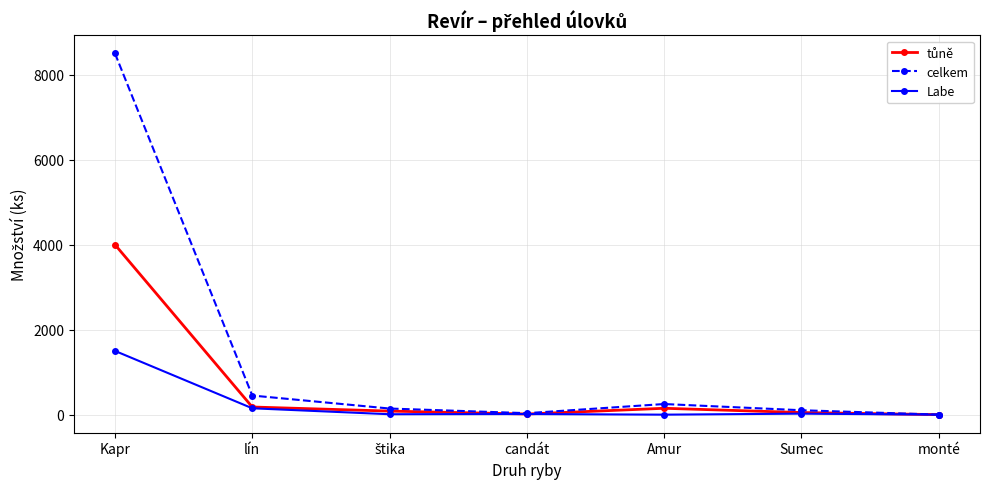

Where is Labe nearest to the value 750?

lín